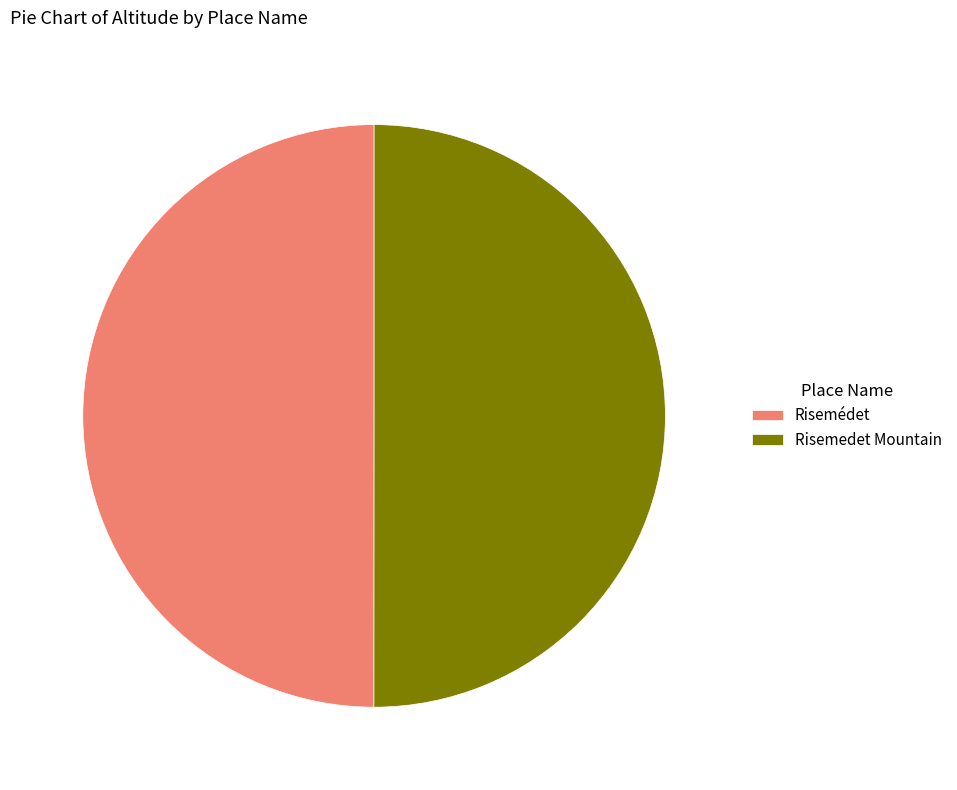

What is the ratio of the value at Risemédet to the value at Risemedet Mountain?

1.0